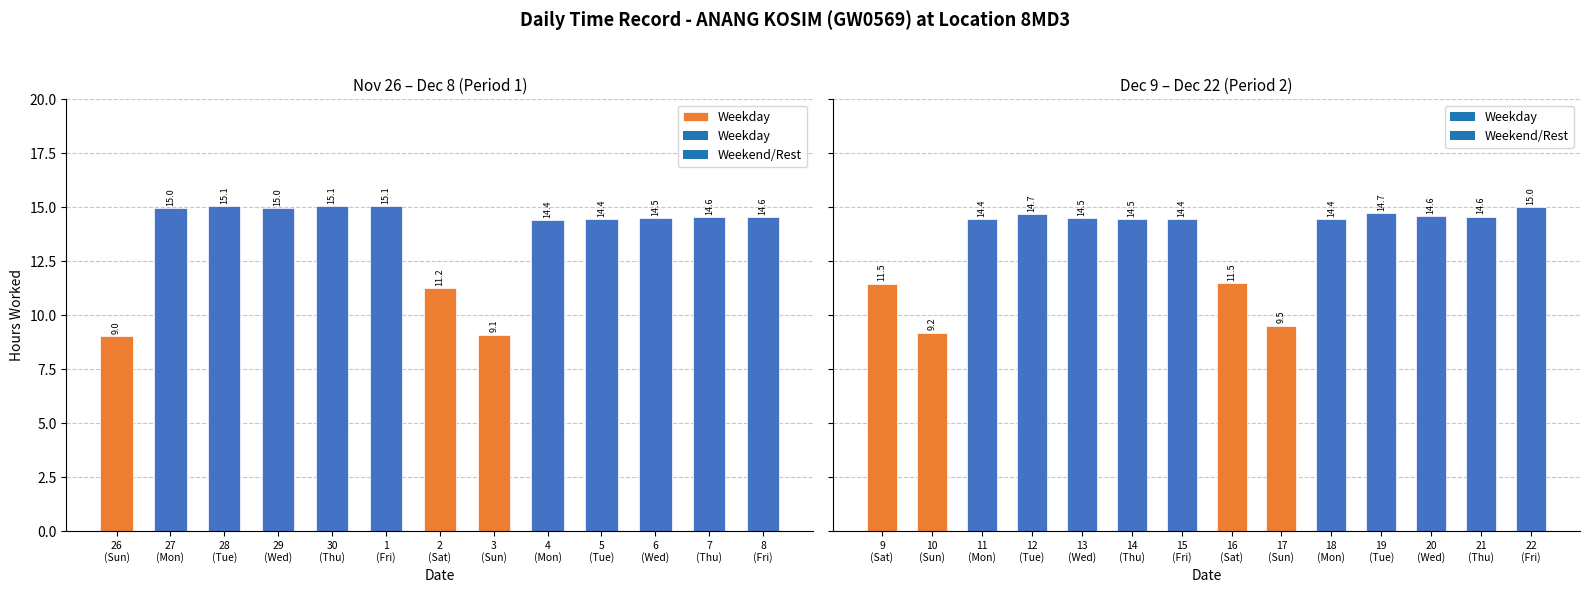

What is the value of the 10th bar from the left?

14.4